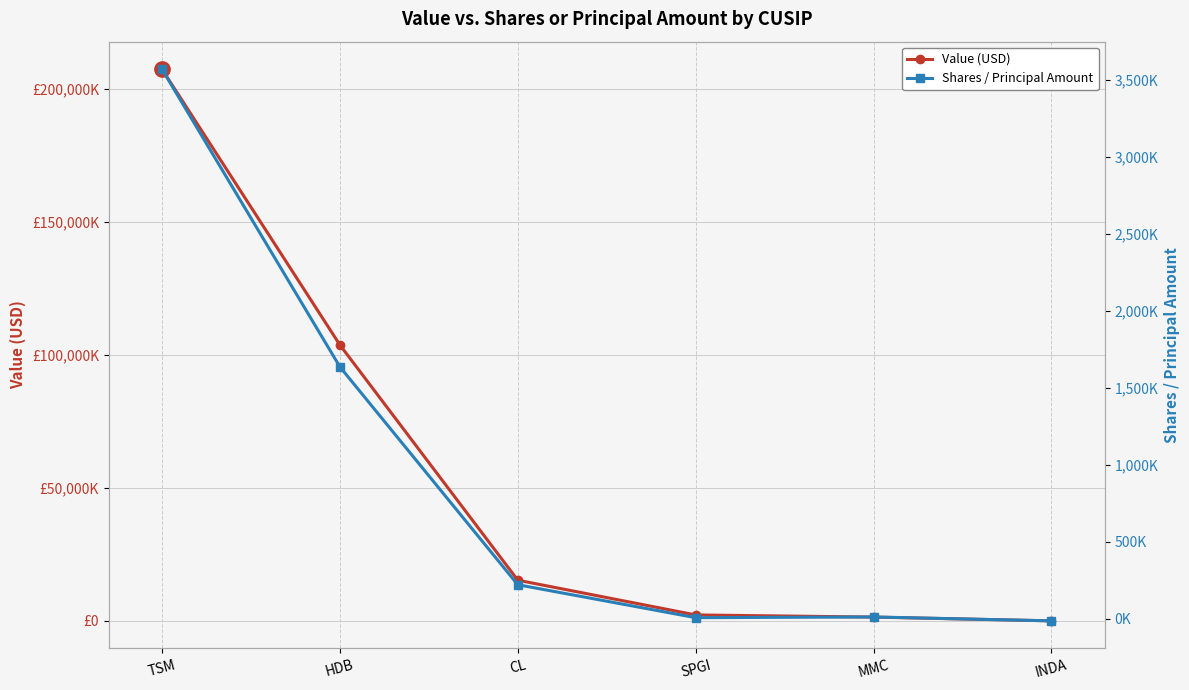

What is the greatest value displayed?

207447000